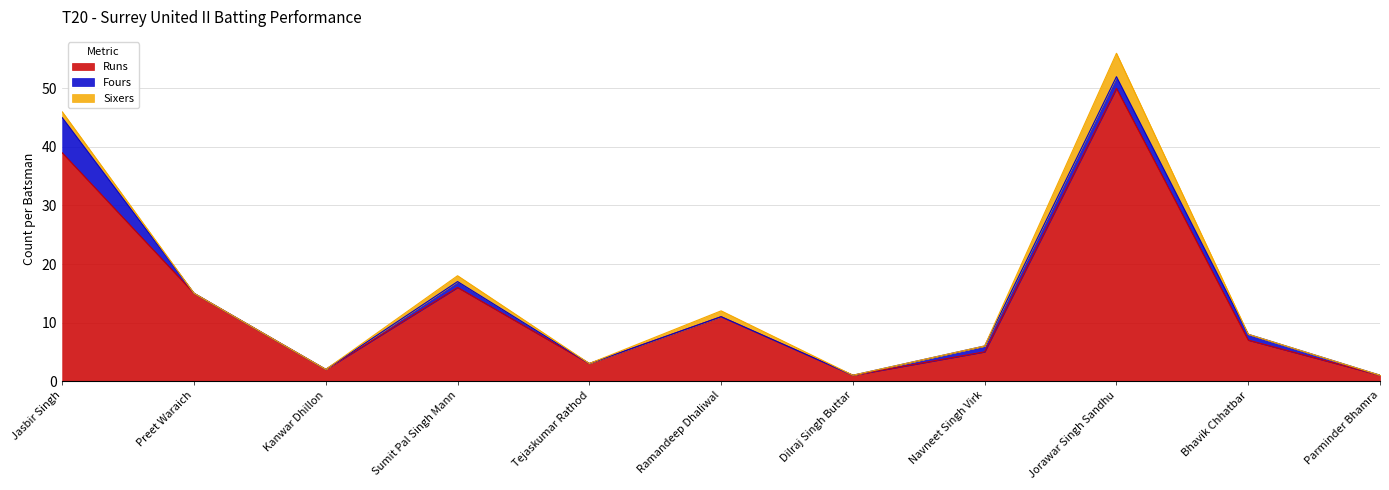

Reading left to right, what are all the values shown in this chart?

Runs: Jasbir Singh=39	Preet Waraich=15	Kanwar Dhillon=2	Sumit Pal Singh Mann=16	Tejaskumar Rathod=3	Ramandeep Dhaliwal=11	Dilraj Singh Buttar=1	Navneet Singh Virk=5	Jorawar Singh Sandhu=50	Bhavik Chhatbar=7	Parminder Bhamra=1
Fours: Jasbir Singh=6	Preet Waraich=0	Kanwar Dhillon=0	Sumit Pal Singh Mann=1	Tejaskumar Rathod=0	Ramandeep Dhaliwal=0	Dilraj Singh Buttar=0	Navneet Singh Virk=1	Jorawar Singh Sandhu=2	Bhavik Chhatbar=1	Parminder Bhamra=0
Sixers: Jasbir Singh=1	Preet Waraich=0	Kanwar Dhillon=0	Sumit Pal Singh Mann=1	Tejaskumar Rathod=0	Ramandeep Dhaliwal=1	Dilraj Singh Buttar=0	Navneet Singh Virk=0	Jorawar Singh Sandhu=4	Bhavik Chhatbar=0	Parminder Bhamra=0